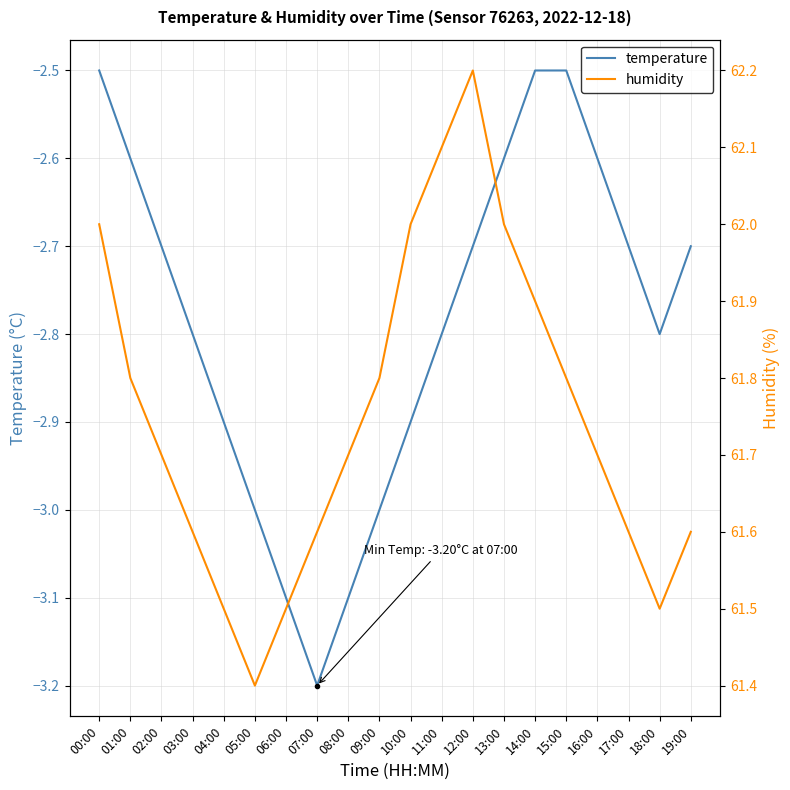

How many interior local valleys does the humidity series have?

2